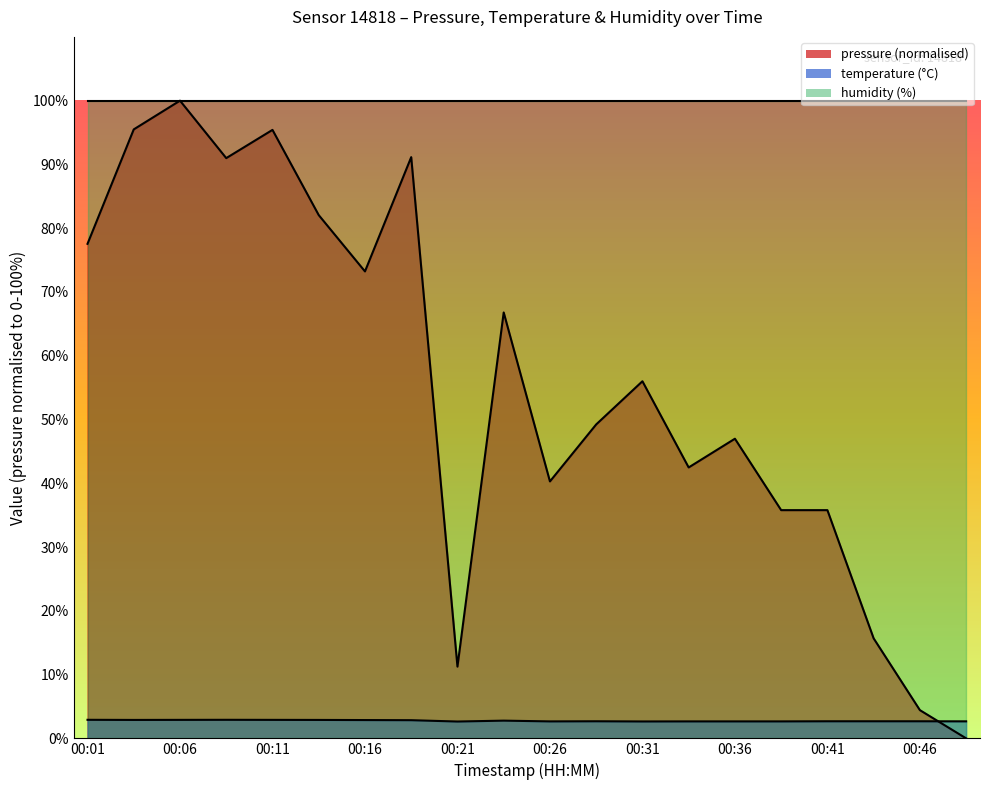

Which has a higher value, 00:06 or 00:11?

00:06